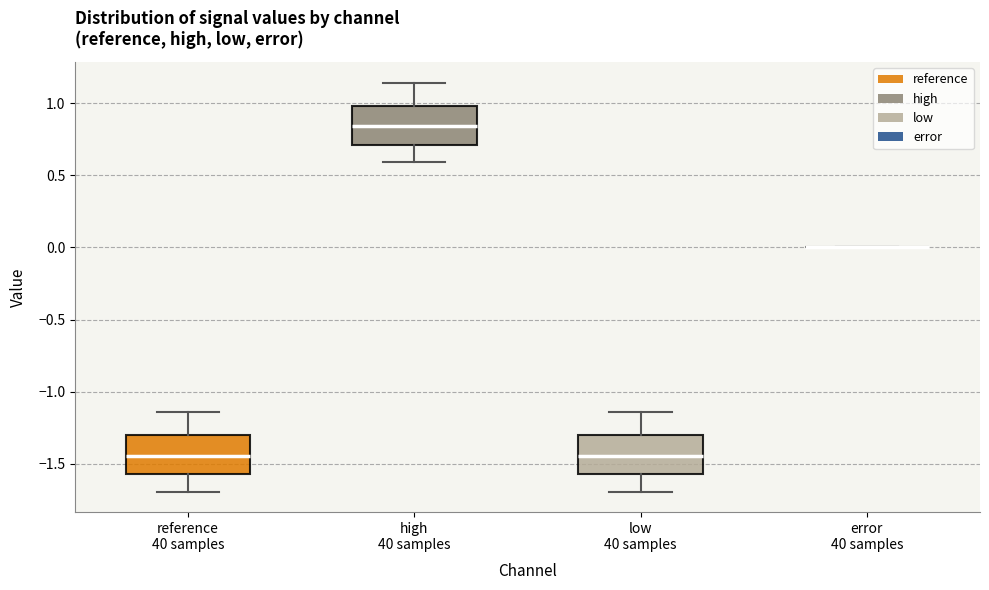

Where does the median line of the box for high 40 samples sit on the y-axis? The values are not printed on the chart, so give them approximately, as read against the axis.

0.85